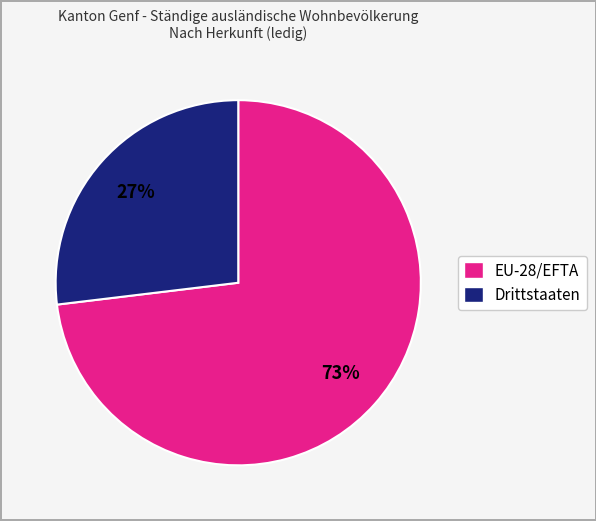

Approximately how many times larger is the value at Drittstaaten compared to EU-28/EFTA?

0.4